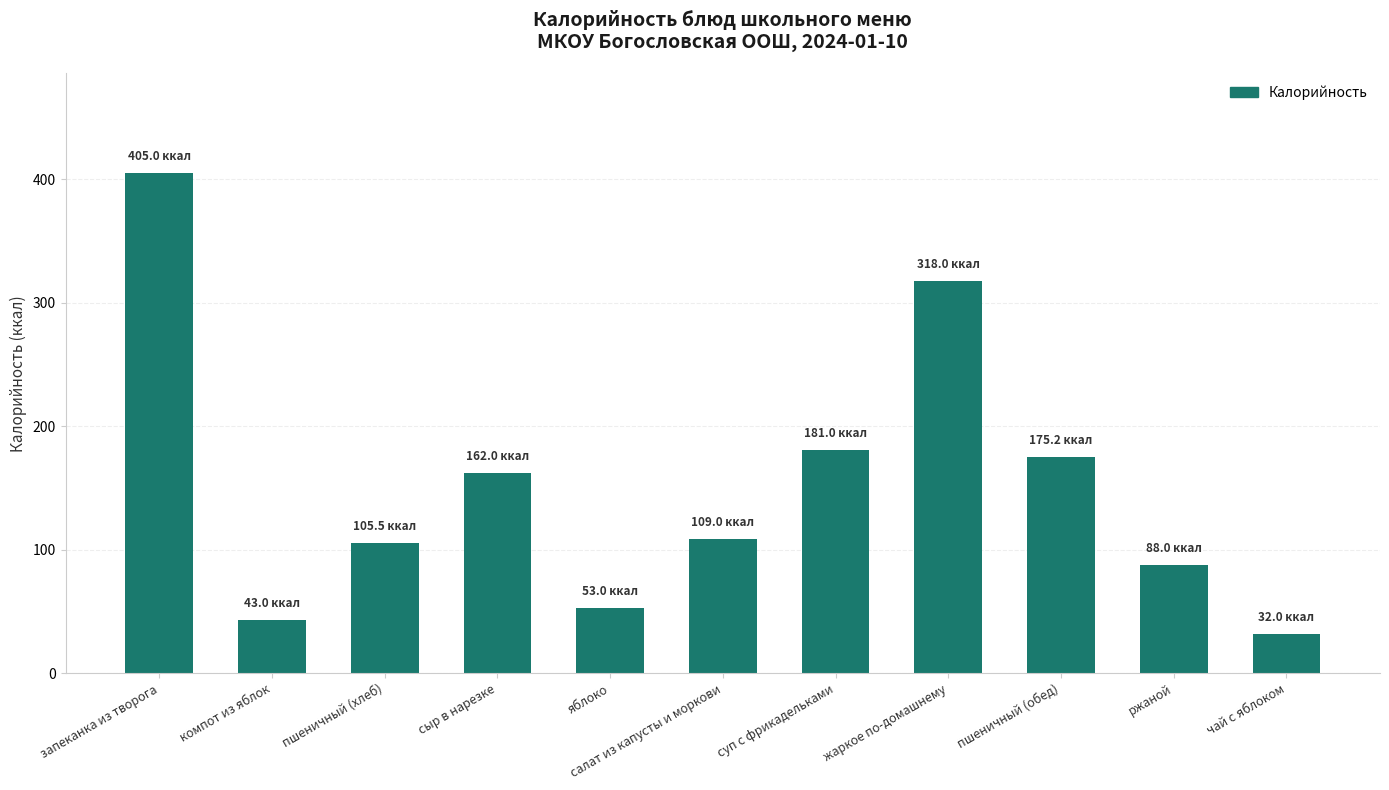

What is the average value?

152.0